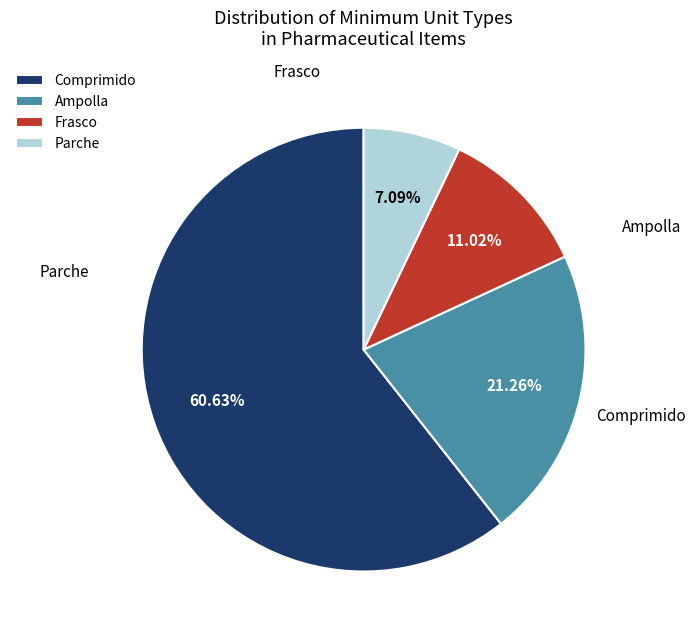

Approximately how many times larger is the value at Ampolla compared to Comprimido?

0.4